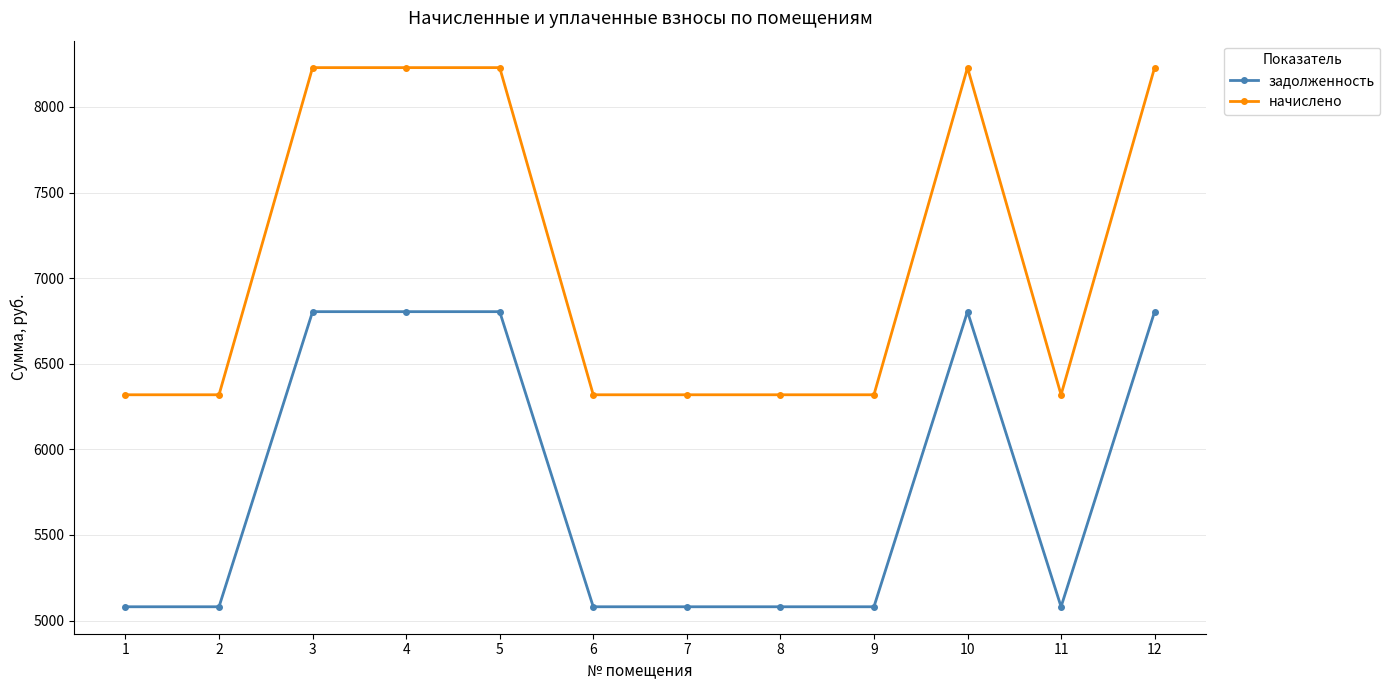

What is the difference between the second highest and second lowest values in the задолженность series?

1723.9